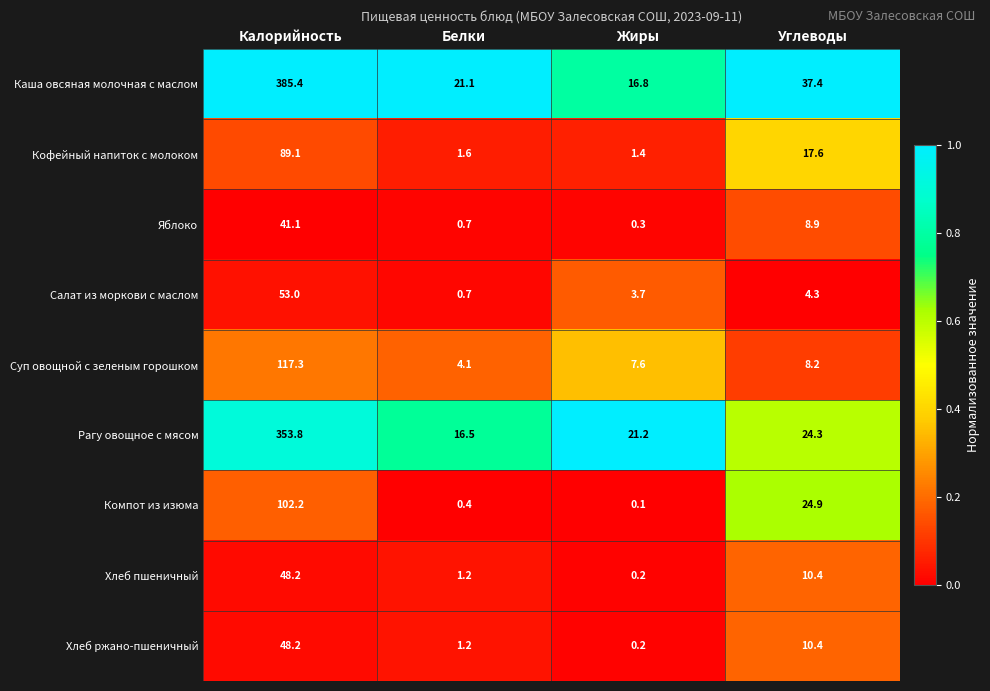

Which series has the widest spread of values?

Каша овсяная молочная с маслом